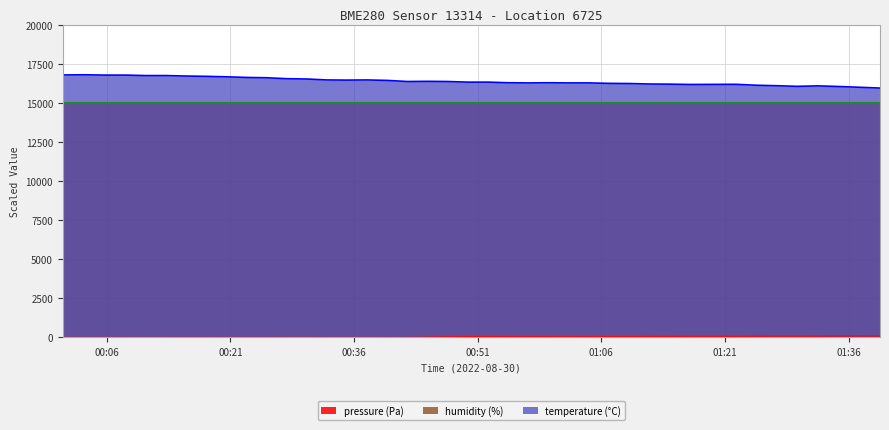

At which category does the chart reach its minimum across all series?

01:06